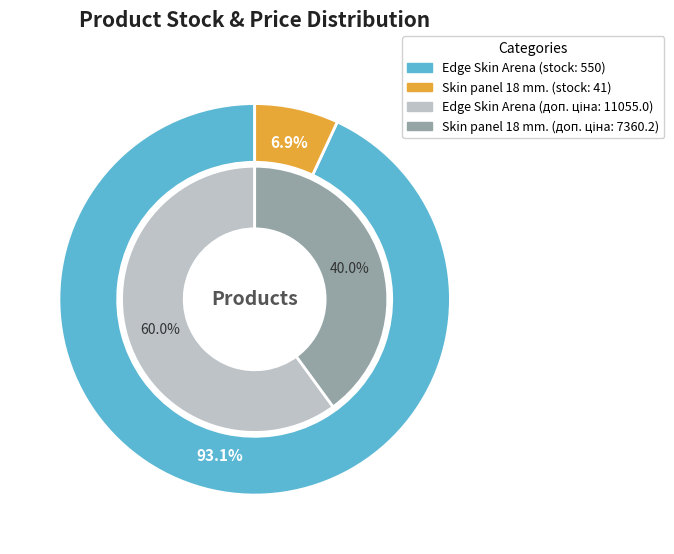

Combined, do Edge Skin Arena (247132181) and Edge Skin Arena (247132180) account for over 50%?

Yes